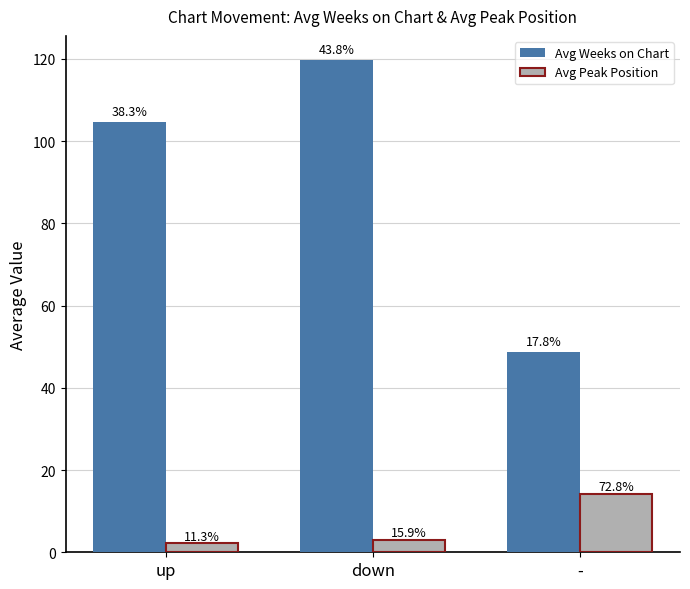

What are all the series names shown in the legend?

Avg Weeks on Chart, Avg Peak Position